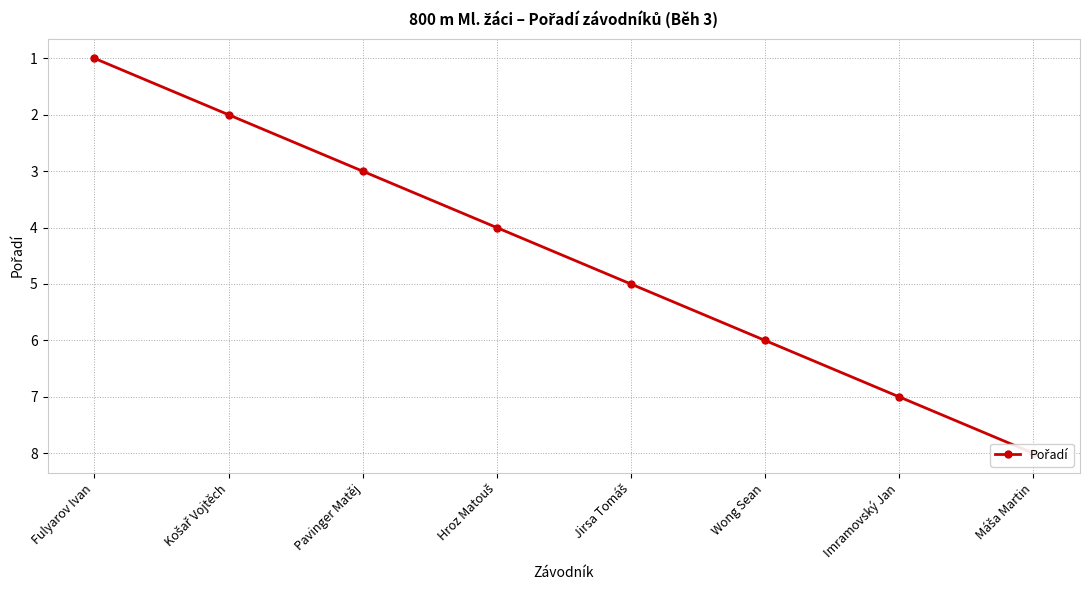

Between Fulyarov Ivan and Máša Martin, which is larger?

Máša Martin